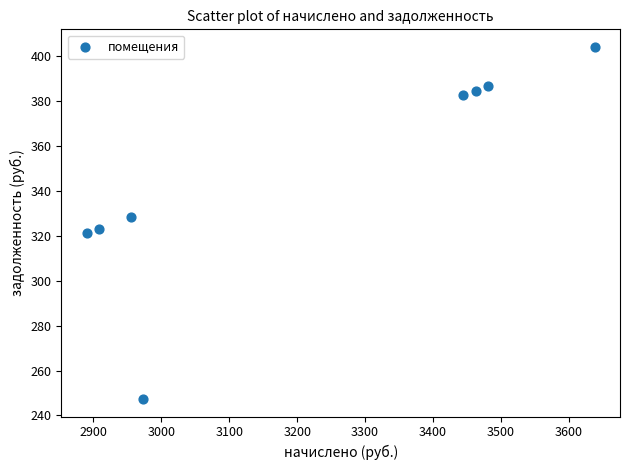

What is the average Y value?

347.3